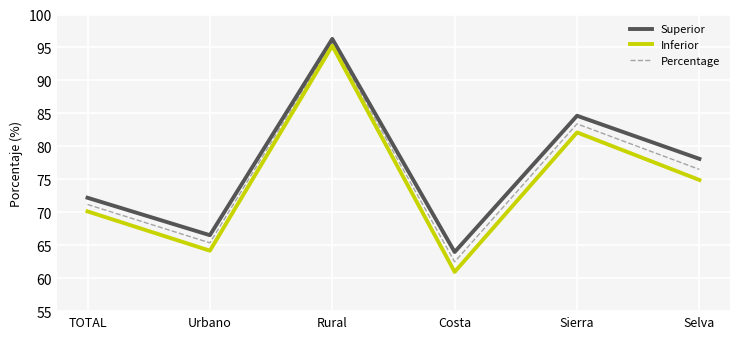

In Inferior, how many points are lower than both neighbors (excluding endpoints)?

2